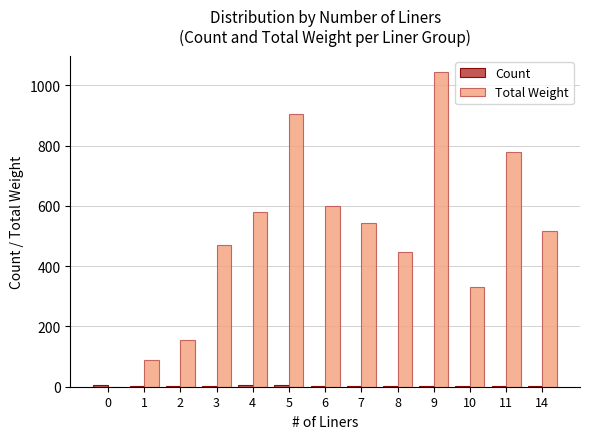

The value of Total Weight at 4 is 876.6. True or false?

False